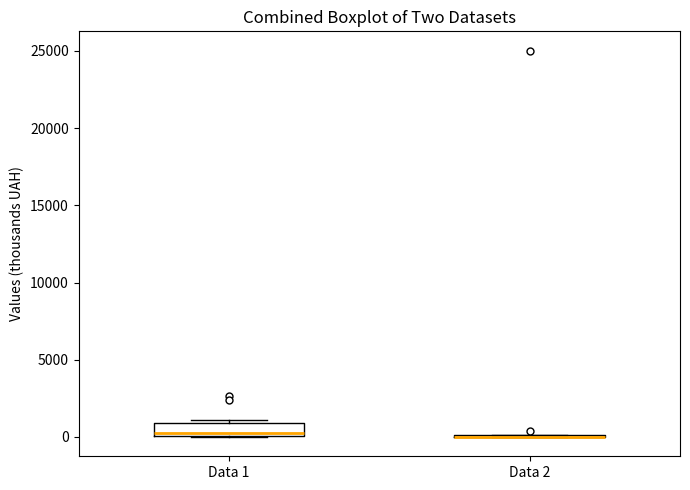

Comparing the boxes themselves (not the whiskers), which one is the tallest?

Data 1